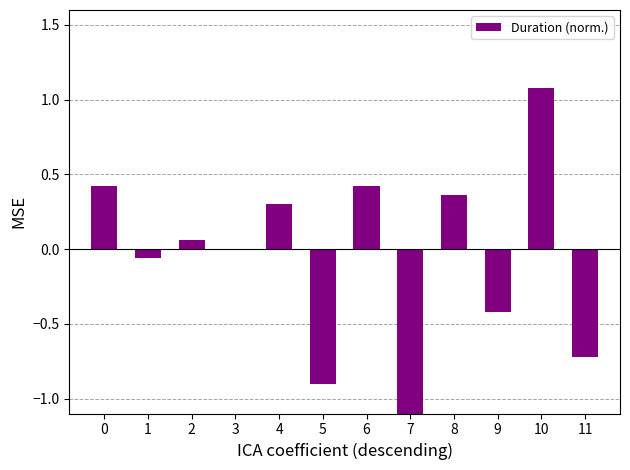

Which label corresponds to the largest value in the chart?

10